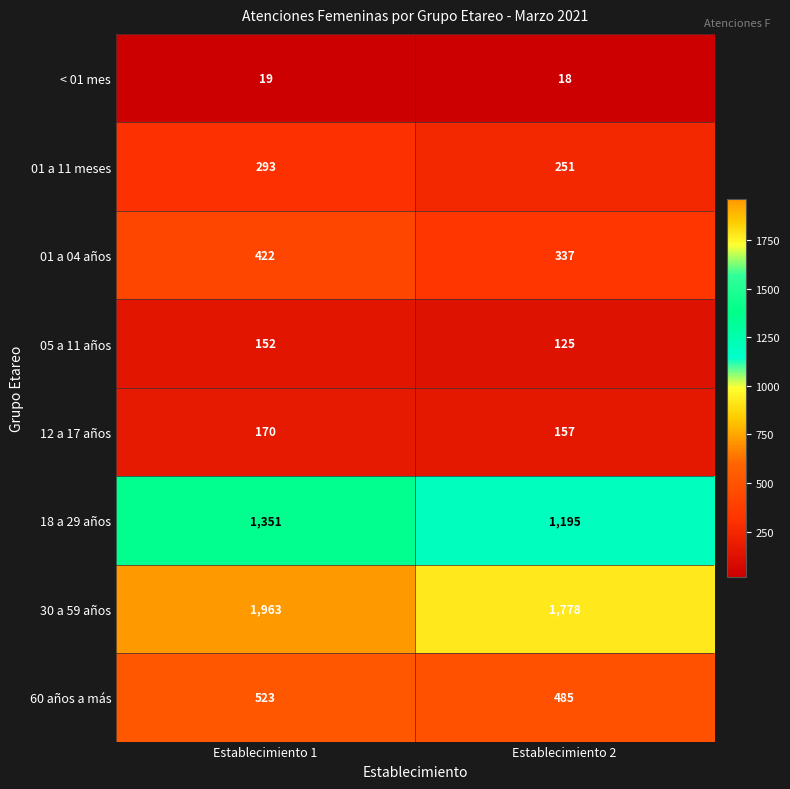

List the labels in order of 18 a 29 años value, largest first.

Establecimiento 1, Establecimiento 2